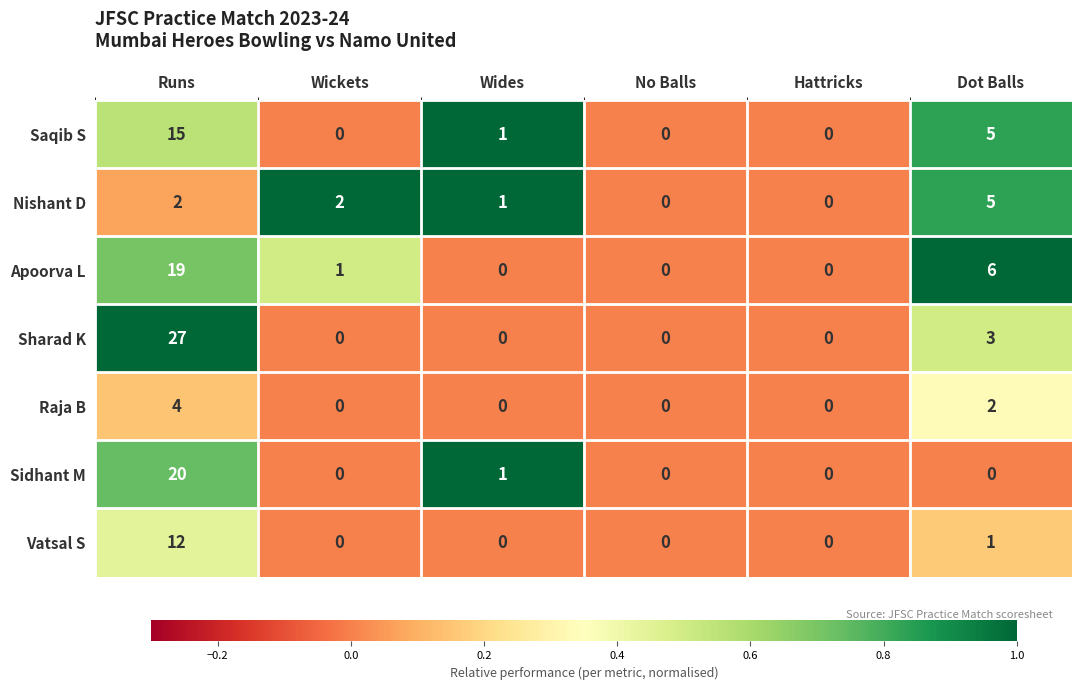

What is the greatest value displayed?

27